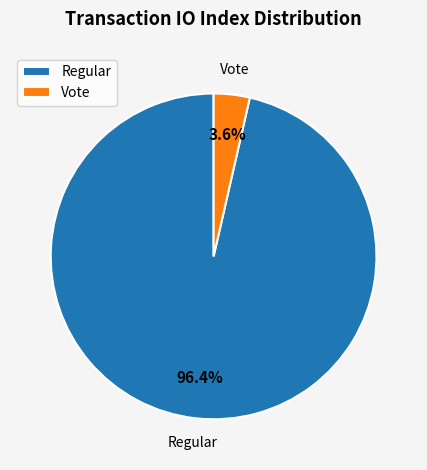

Rank the categories by value from highest to lowest.

Regular, Vote